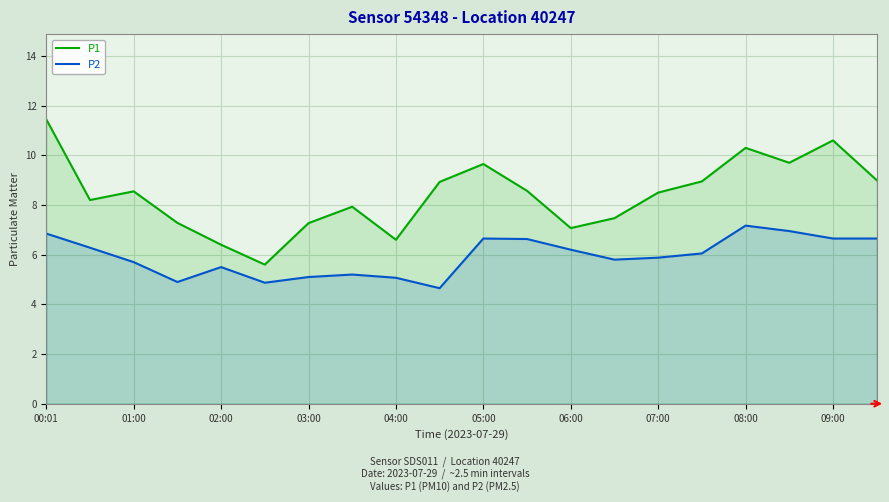

Count the number of categories in the chart.

20